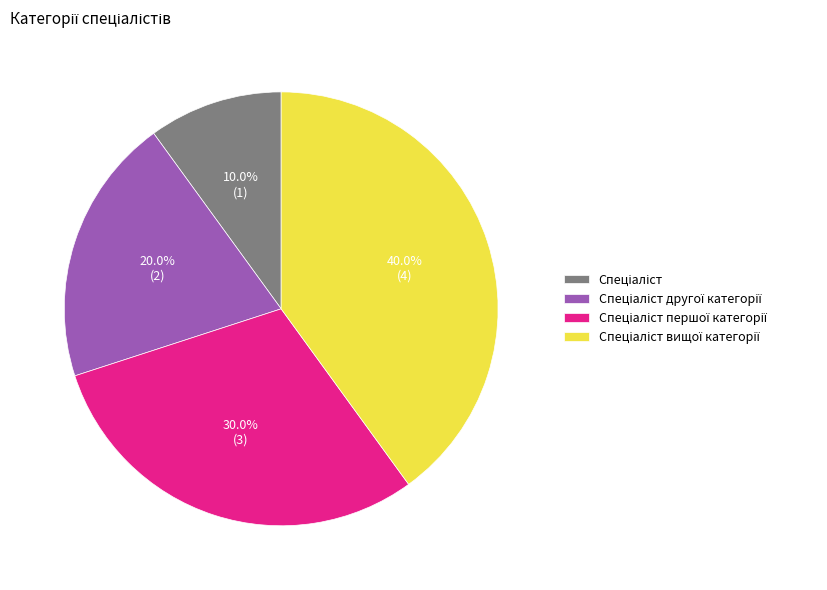

Is there any slice that represents more than half of the pie?

No